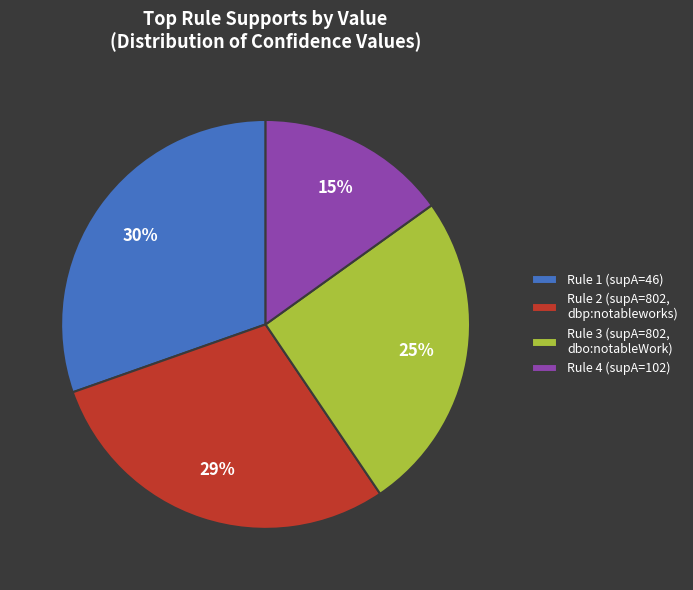

The Rule 3 (supA=802, dbo:notableWork) slice represents 15% of the pie. True or false?

False